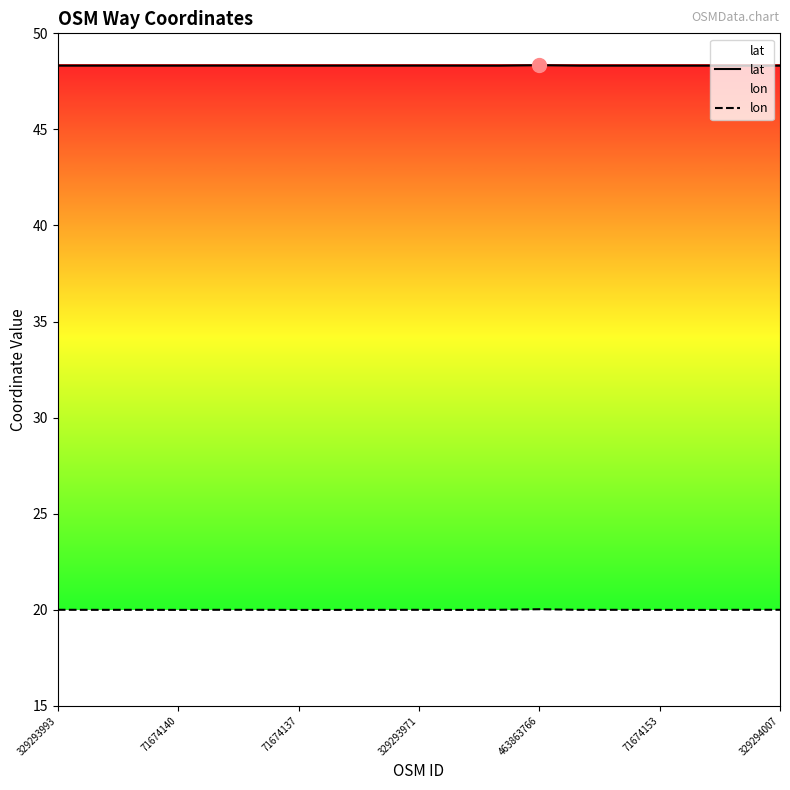

Does the chart have visible grid lines?

No